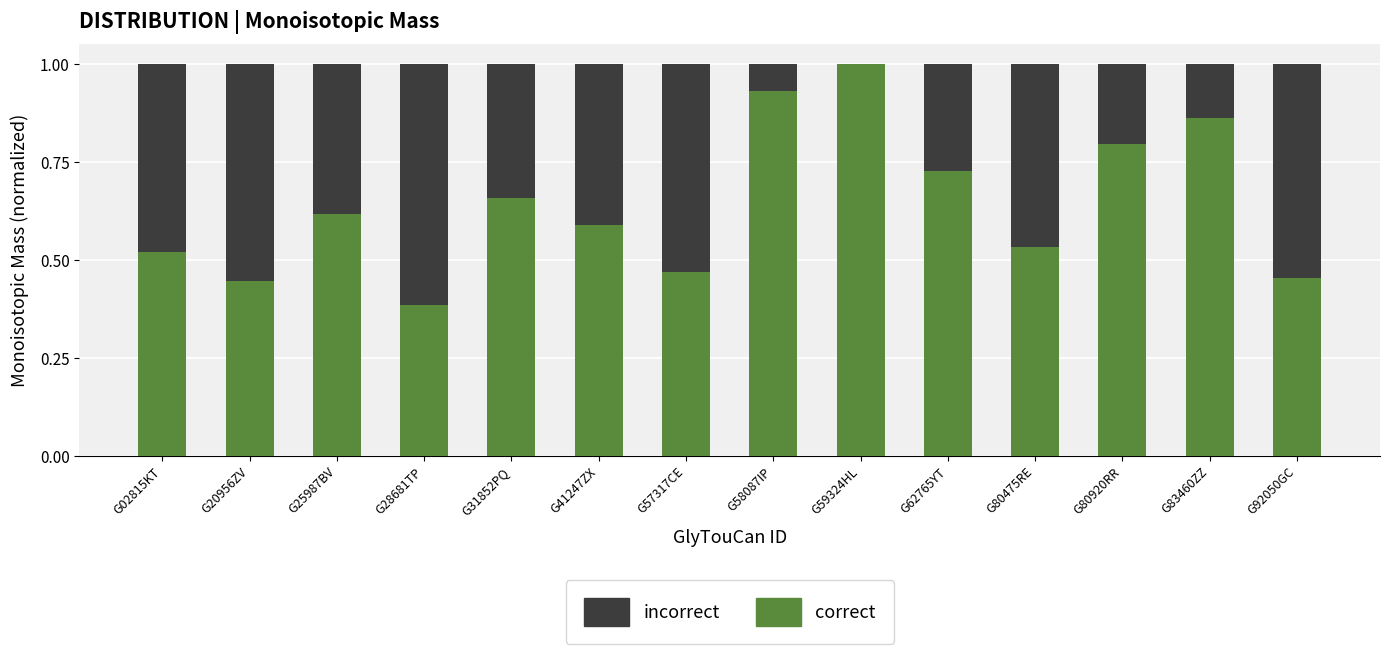

The value of correct at G31852PQ is 0.3. True or false?

False